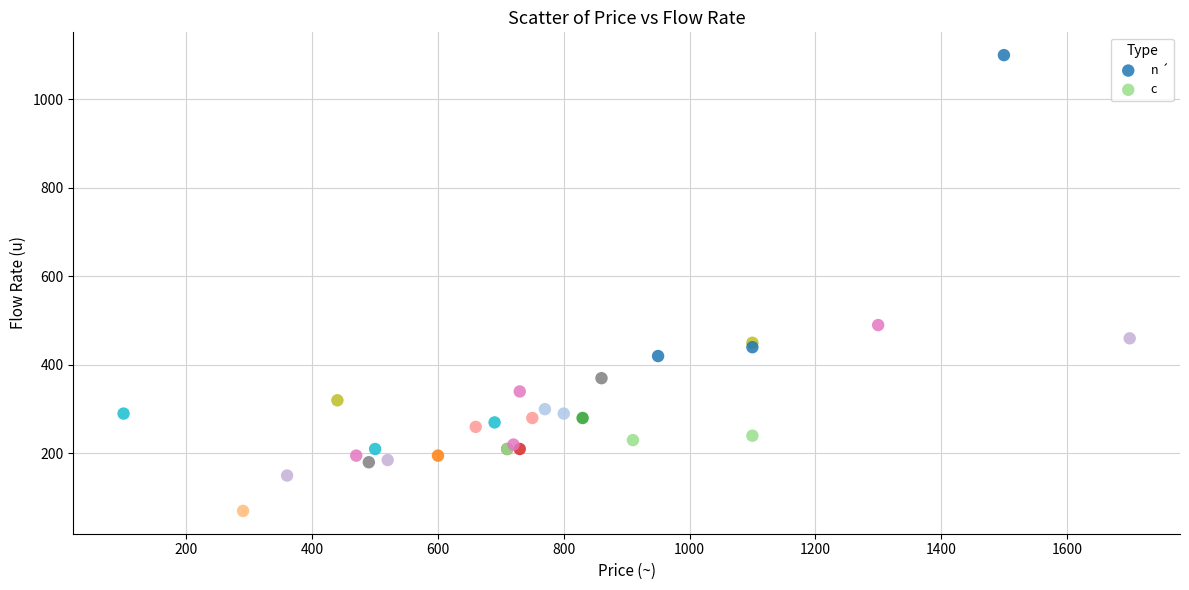

Which series has the widest spread of Y values?

n ´